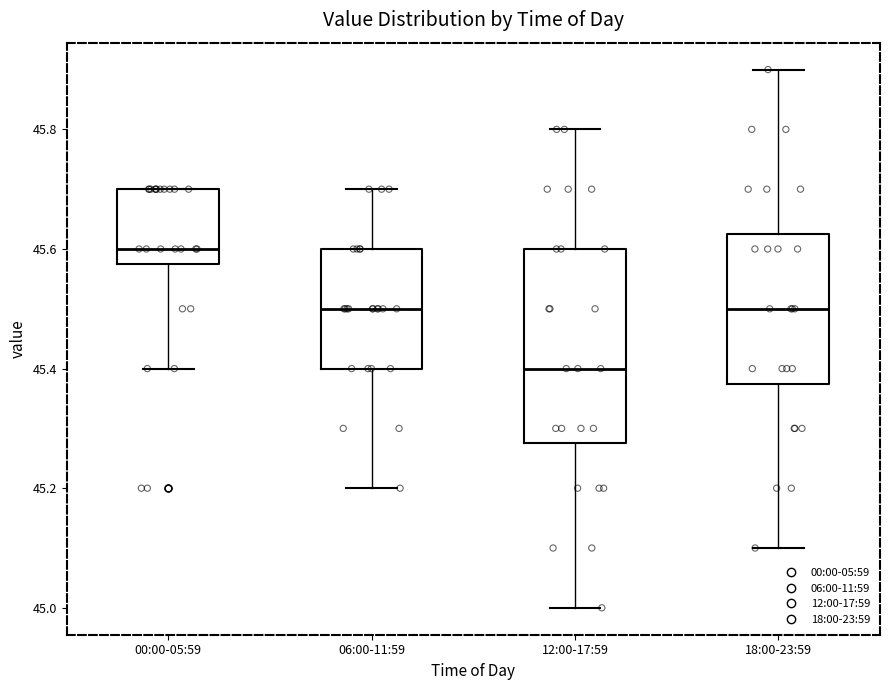

Which box is the tallest, from its lower edge to its upper edge?

12:00-17:59